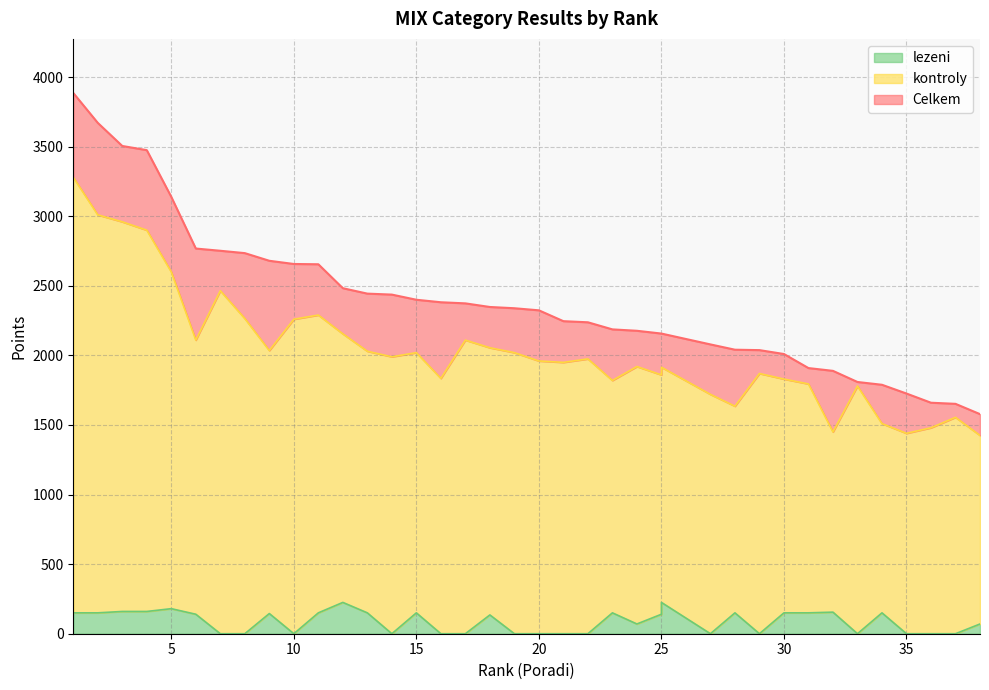

What is the difference between the highest and lowest values at 13?

2294